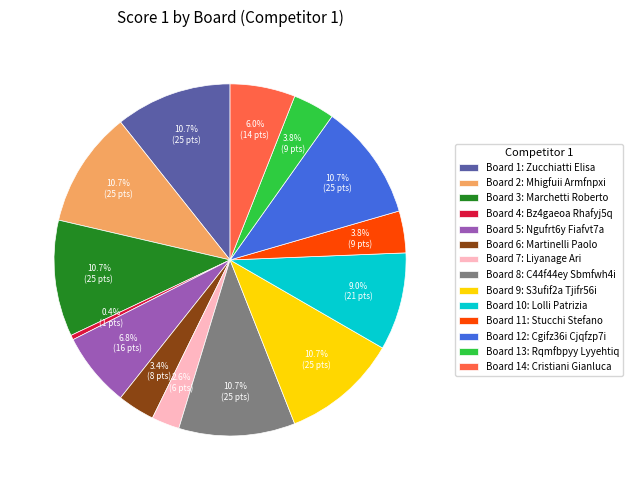

Which slice is the smallest?

Board 4: Bz4gaeoa Rhafyj5q